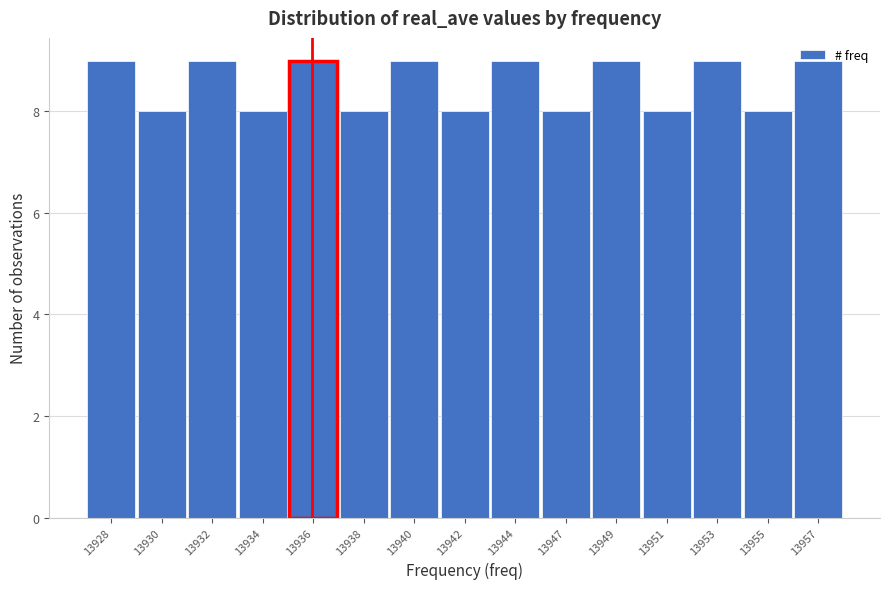

What is the sum of all values?

128